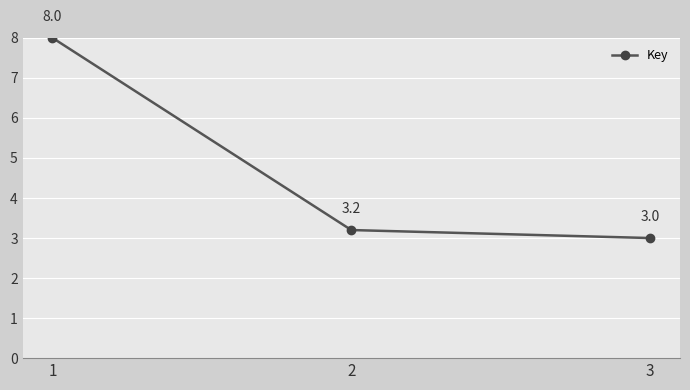

List the labels in order of value, smallest first.

3, 2, 1